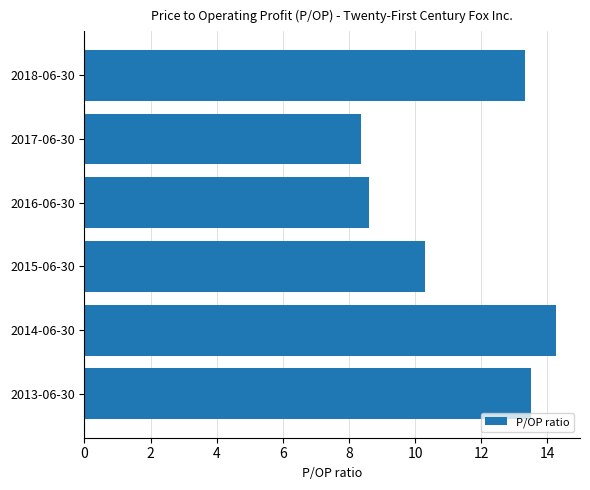

What is the smallest value displayed?

8.4